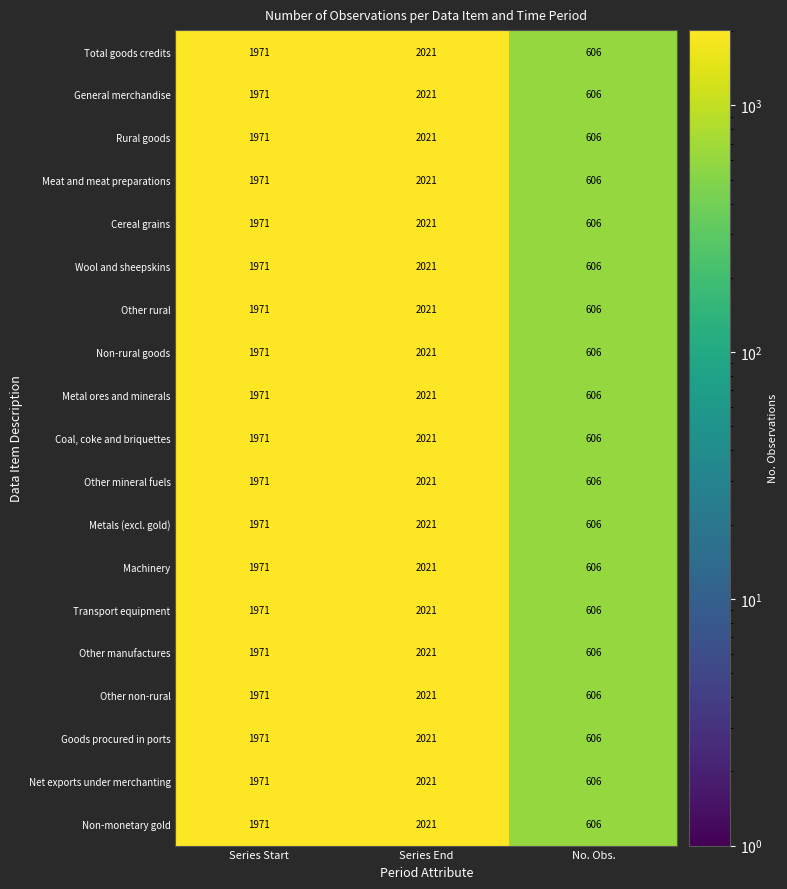

What is the difference between the maximum and minimum values in the Wool and sheepskins series?

1415